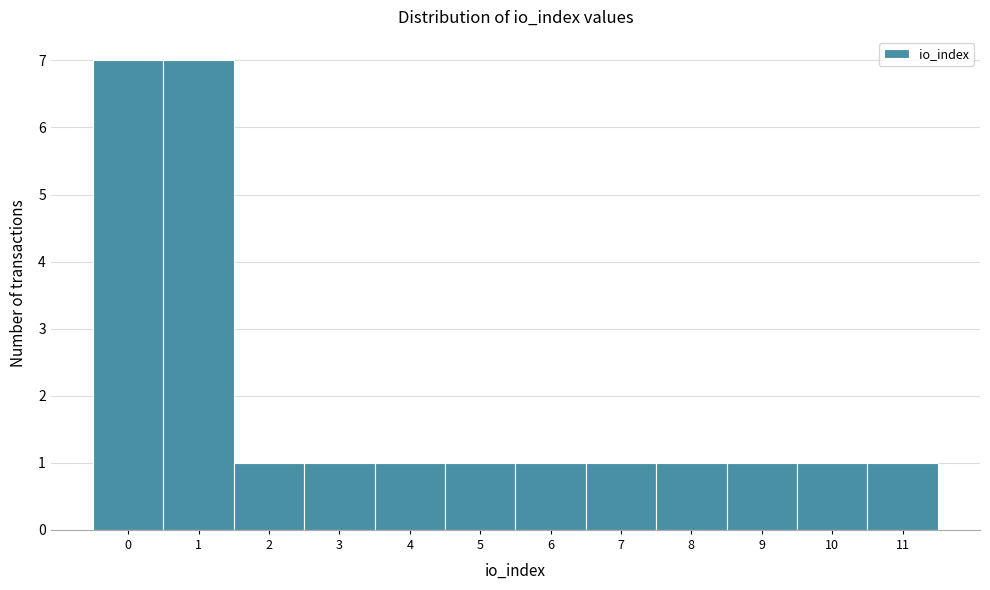

Reading left to right, transcribe all the data shown in this chart.

7	7	1	1	1	1	1	1	1	1	1	1